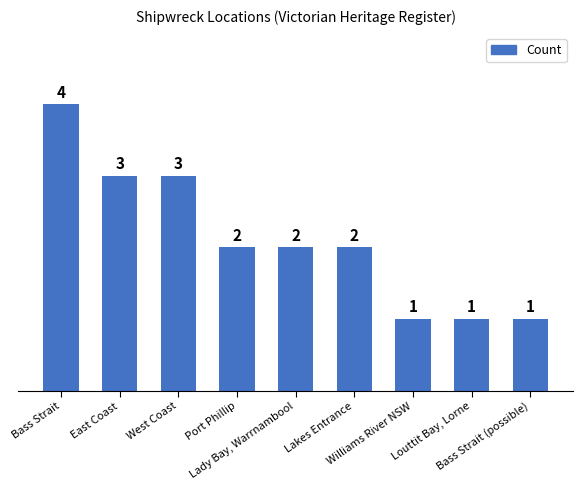

Between Louttit Bay, Lorne and East Coast, which is larger?

East Coast